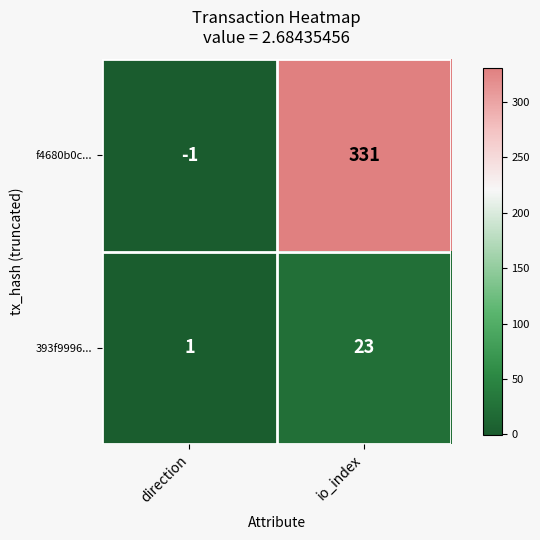

What is the minimum value shown in the chart?

-1